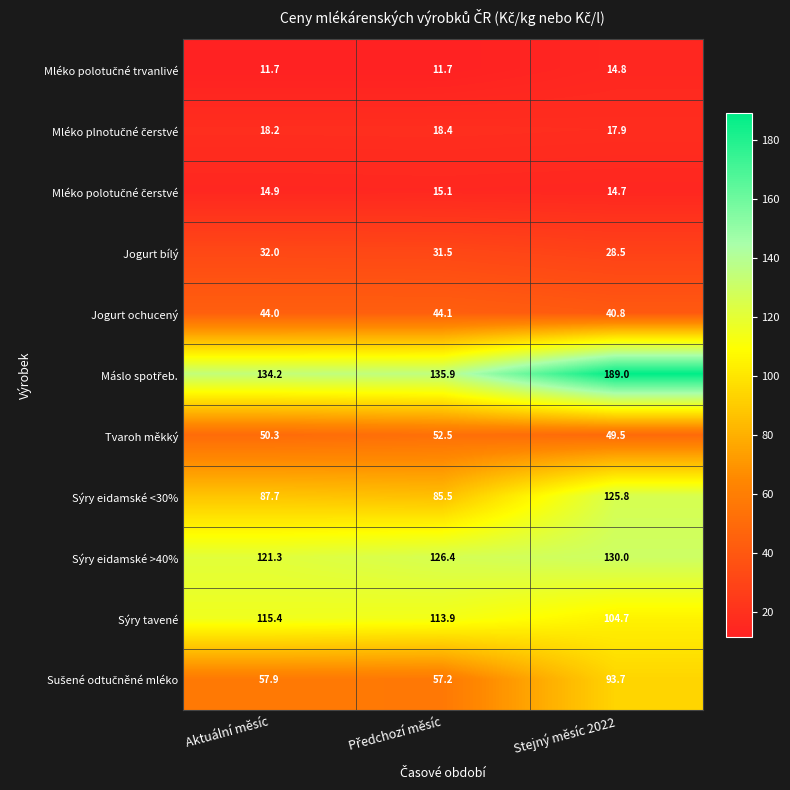

What is the greatest value displayed?

189.0